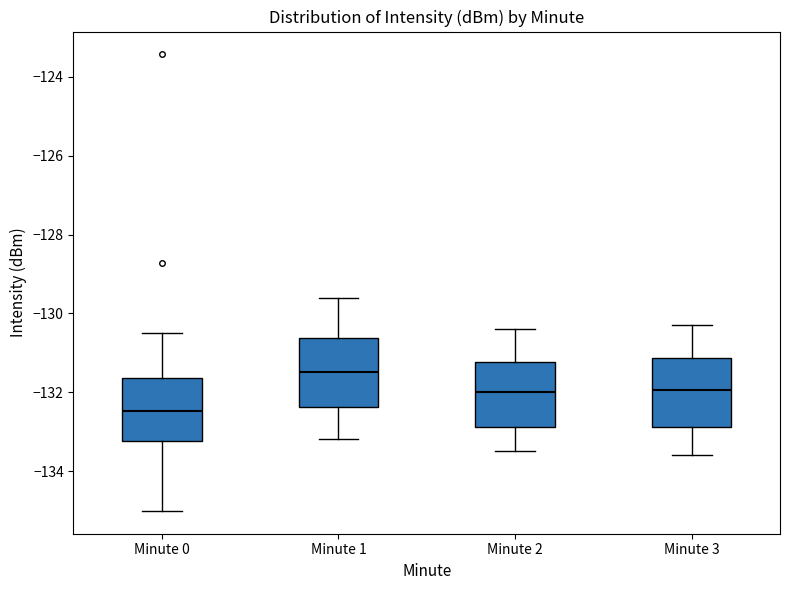

Reading left to right, read every box against the y-axis: the position of its median line, the range the box covers, and the ends of its whiskers. The values are not printed on the chart, so give them approximately, as read against the axis.

Minute 0: median -132.4, box -133.2 to -131.6, whiskers -135.0 to -130.4
Minute 1: median -131.4, box -132.4 to -130.6, whiskers -133.2 to -129.6
Minute 2: median -132.0, box -132.8 to -131.2, whiskers -133.4 to -130.4
Minute 3: median -132.0, box -132.8 to -131.2, whiskers -133.6 to -130.2